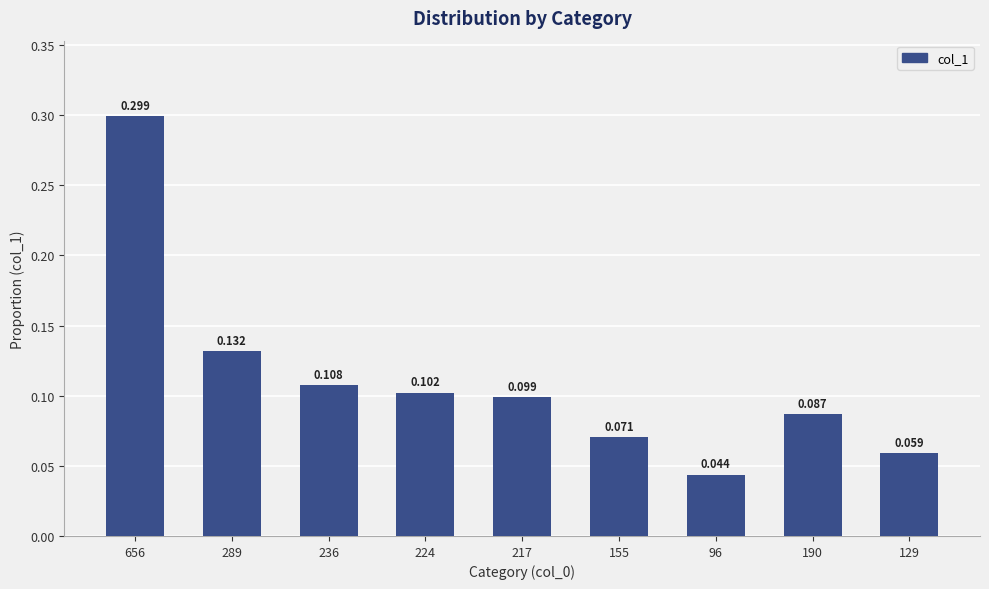

True or false: the data shows 0.2 at 217.

False